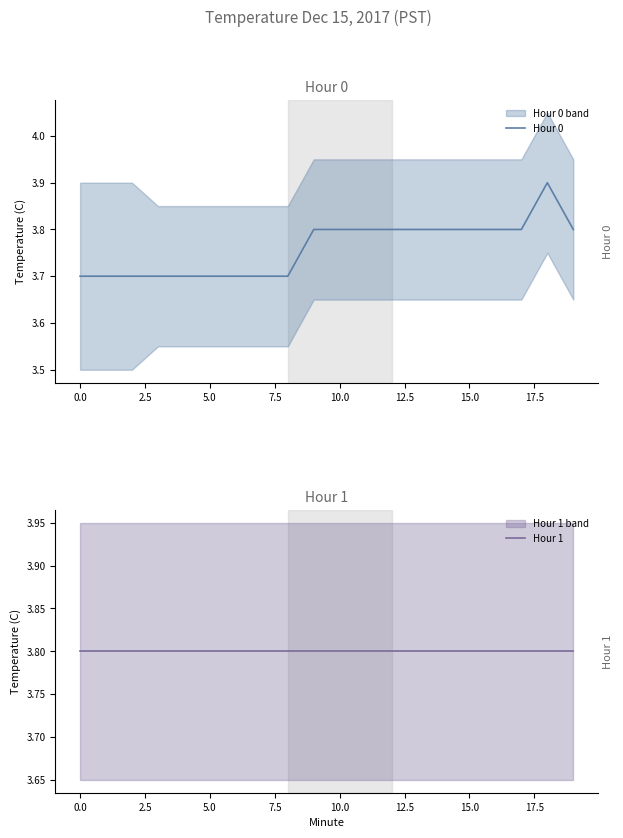

The Hour 0 series shows 3.8 at 10.0. True or false?

True